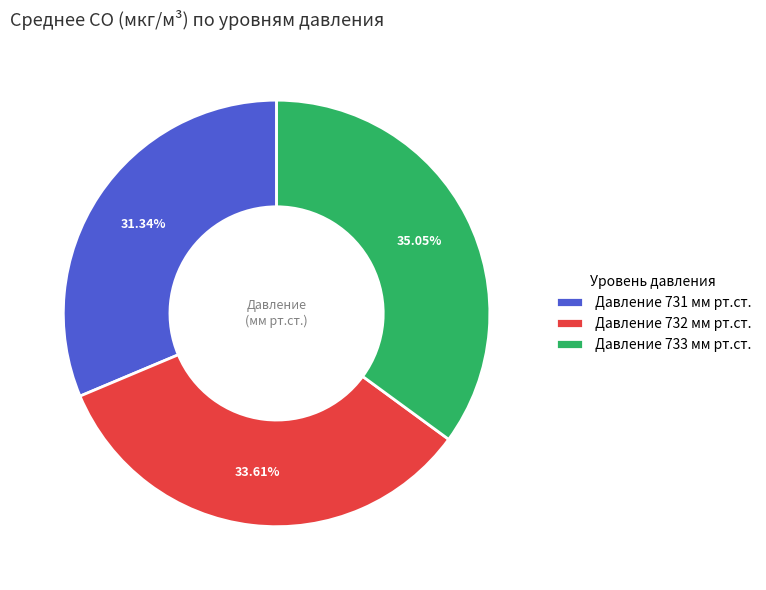

Which slice is the smallest?

Давление 731 мм рт.ст.